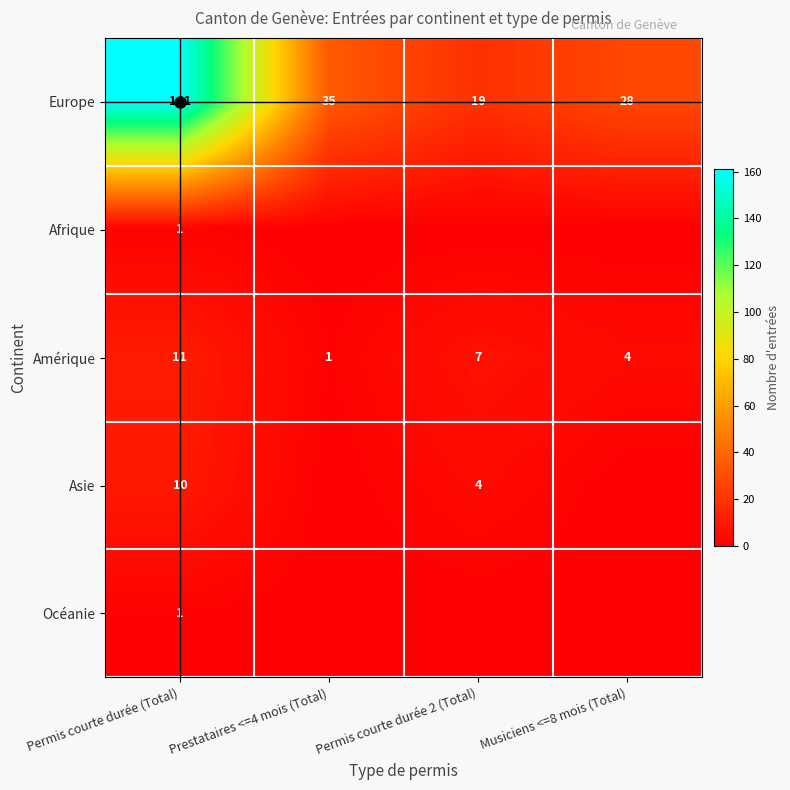

Is it true that Océanie equals 0 at Musiciens <=8 mois (Total)?

True